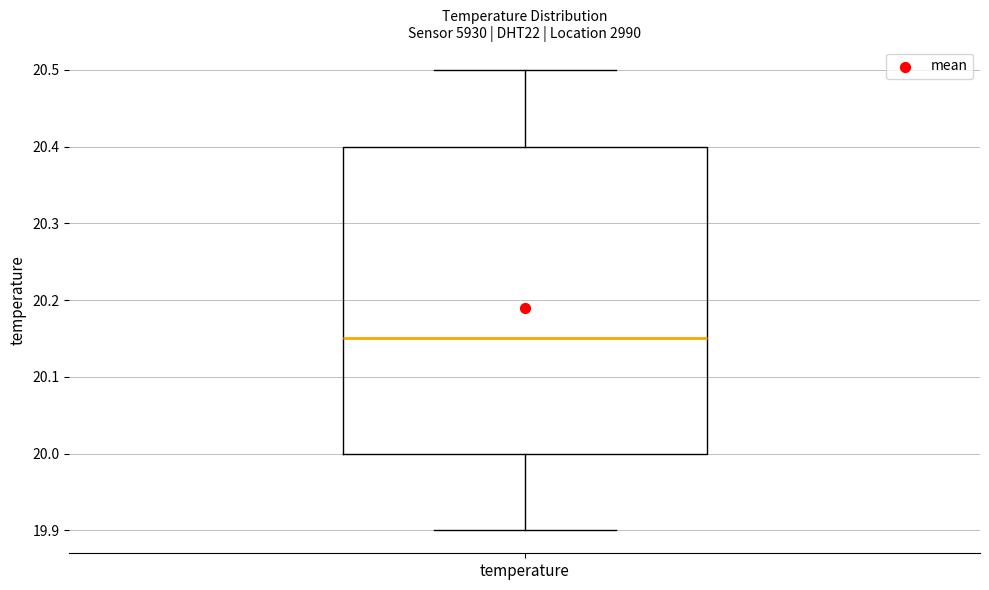

Read this box plot against the y-axis: the position of the median line, the range covered by the box, and the ends of both whiskers. The values are not printed on the chart, so give them approximately, as read against the axis.

median 20.15, box 20.00 to 20.40, whiskers 19.90 to 20.50